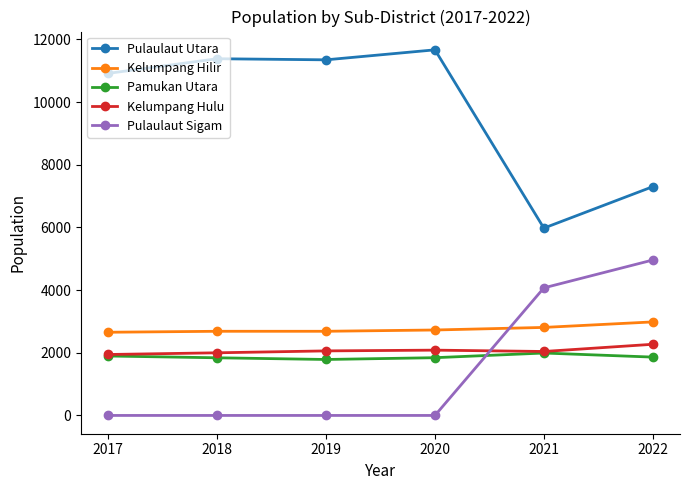

What is the highest value of the Pamukan Utara series?

1992